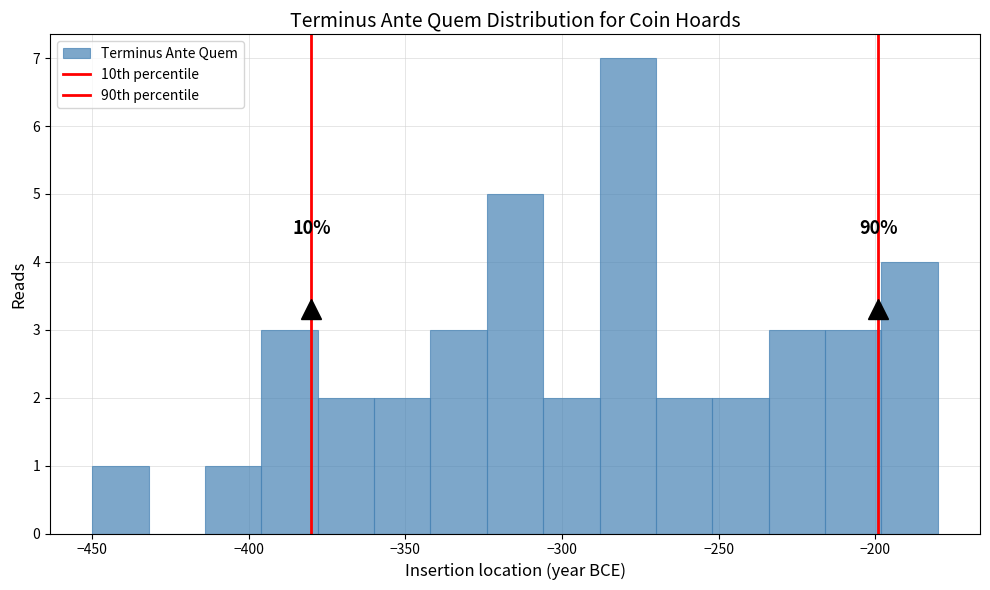

Read against the x-axis, roughly where is the centre of the tallest bar?

-280